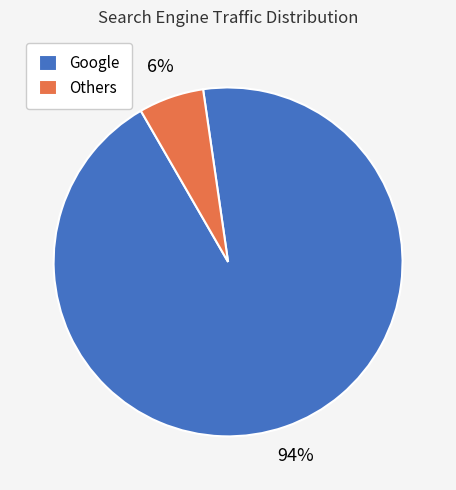

What is the smallest slice in the pie chart?

Others